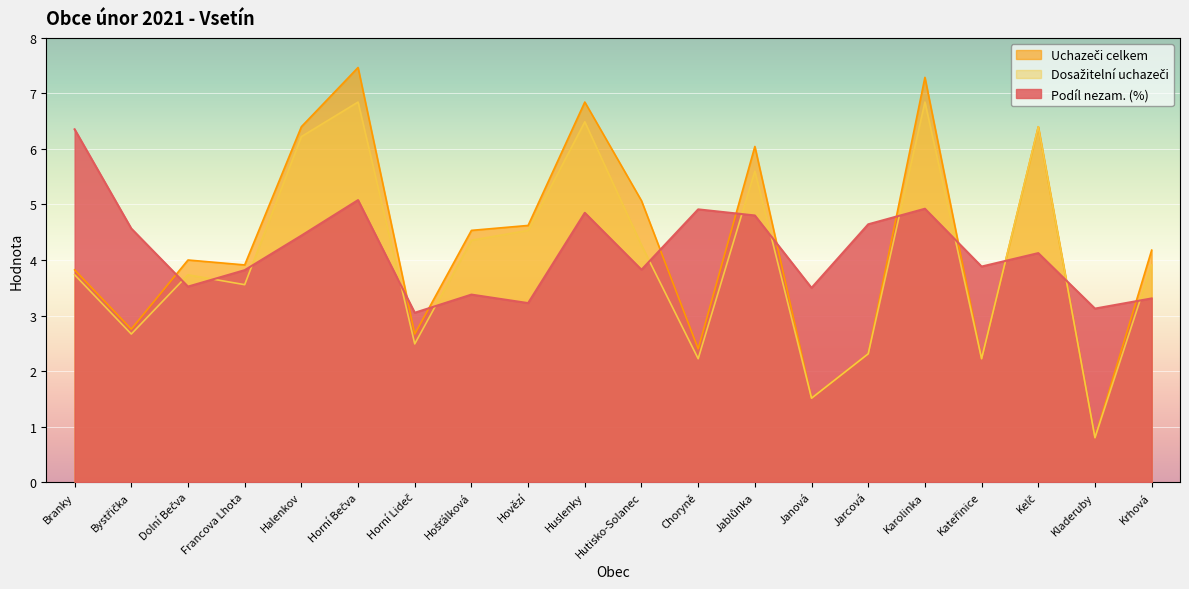

What position from the right is Jablůnka?

8